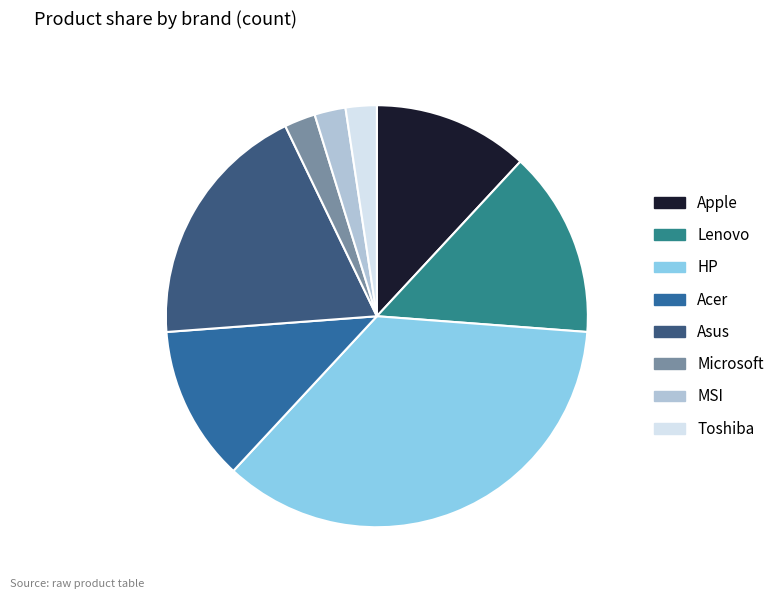

To the nearest percent, what percentage of the pie is MSI?

2%